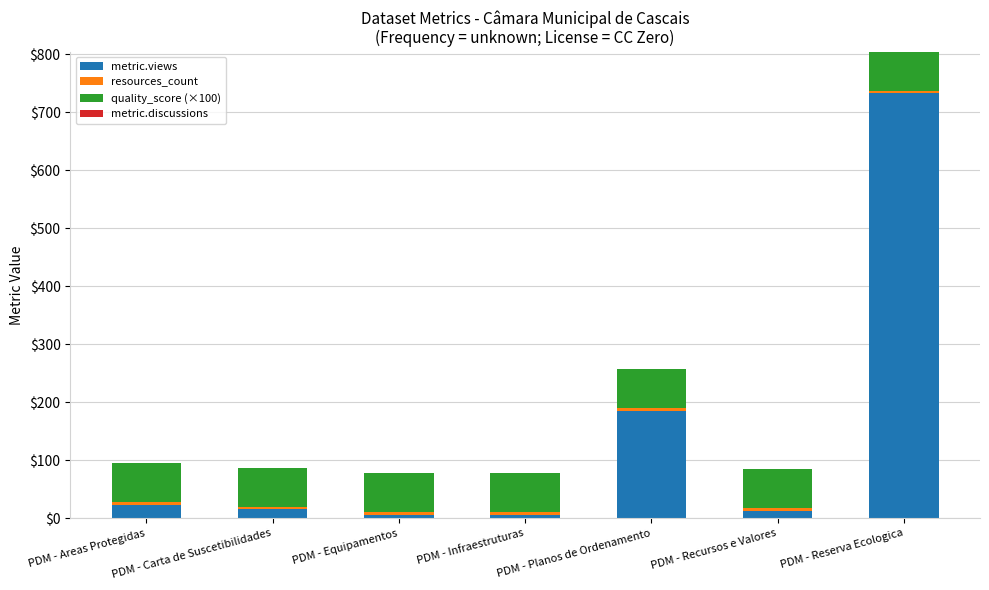

At which category is the sum across all series the highest?

PDM - Reserva Ecologica